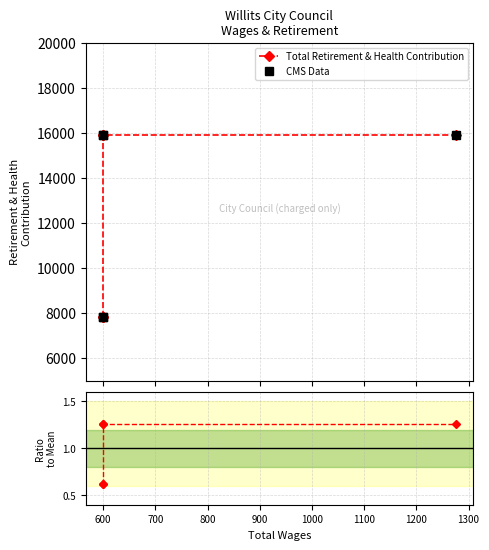

What is the total value across all series at 600?

15636.6